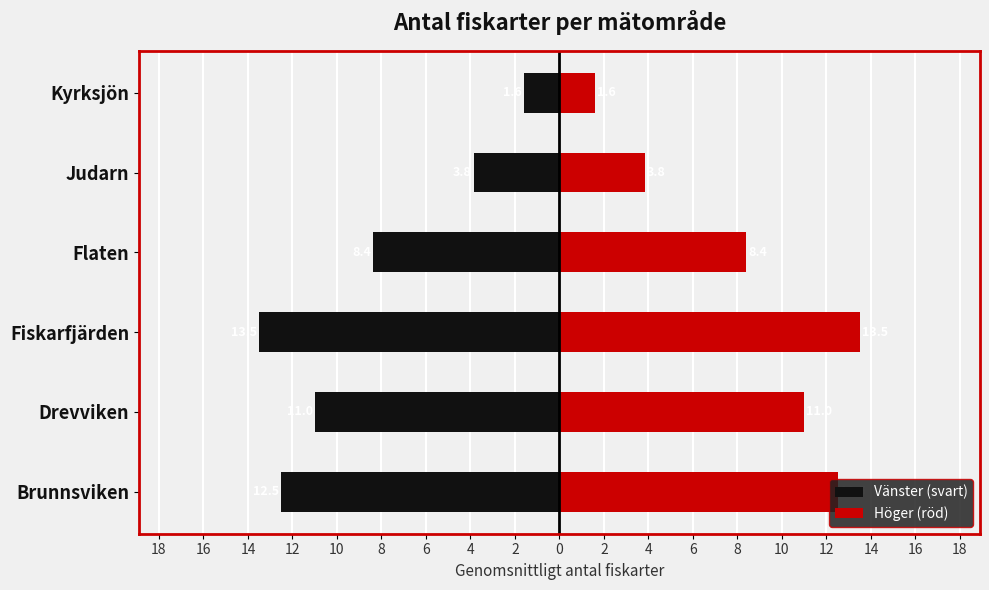

Reading right to left, what are all the values shown in this chart?

Vänster (svart): -1.6	-3.8	-8.4	-13.5	-11.0	-12.5
Höger (röd): 1.6	3.8	8.4	13.5	11.0	12.5